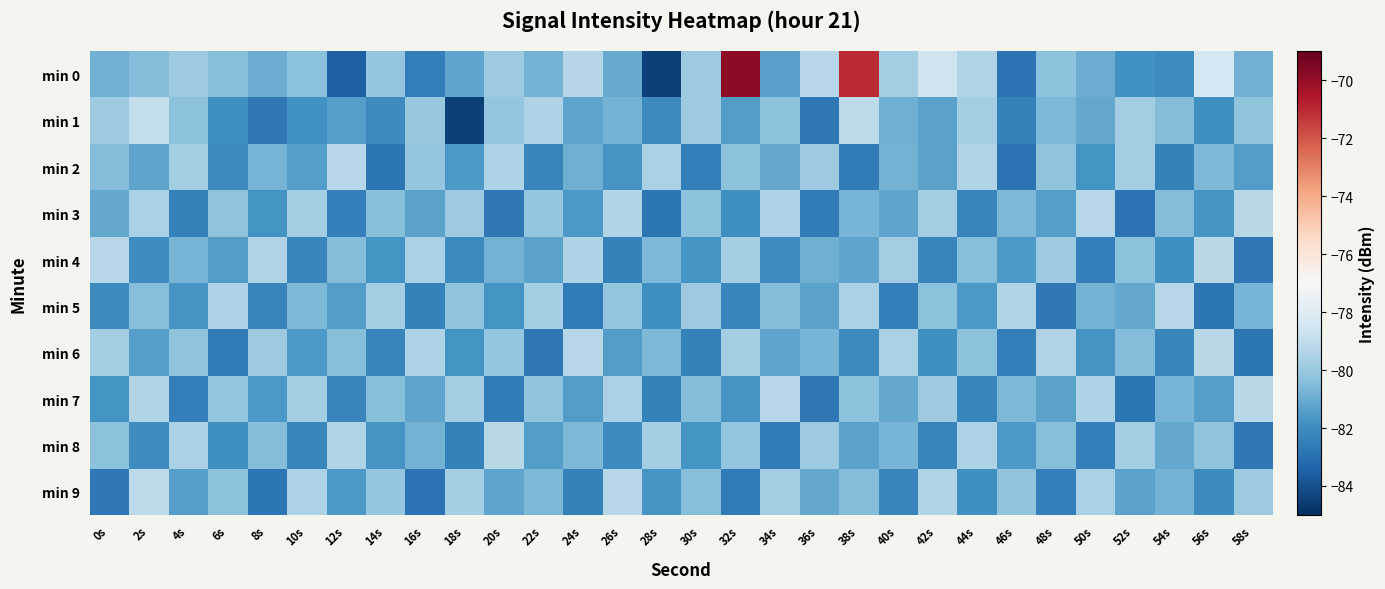

What is the total value across all series at 52s?

-810.0